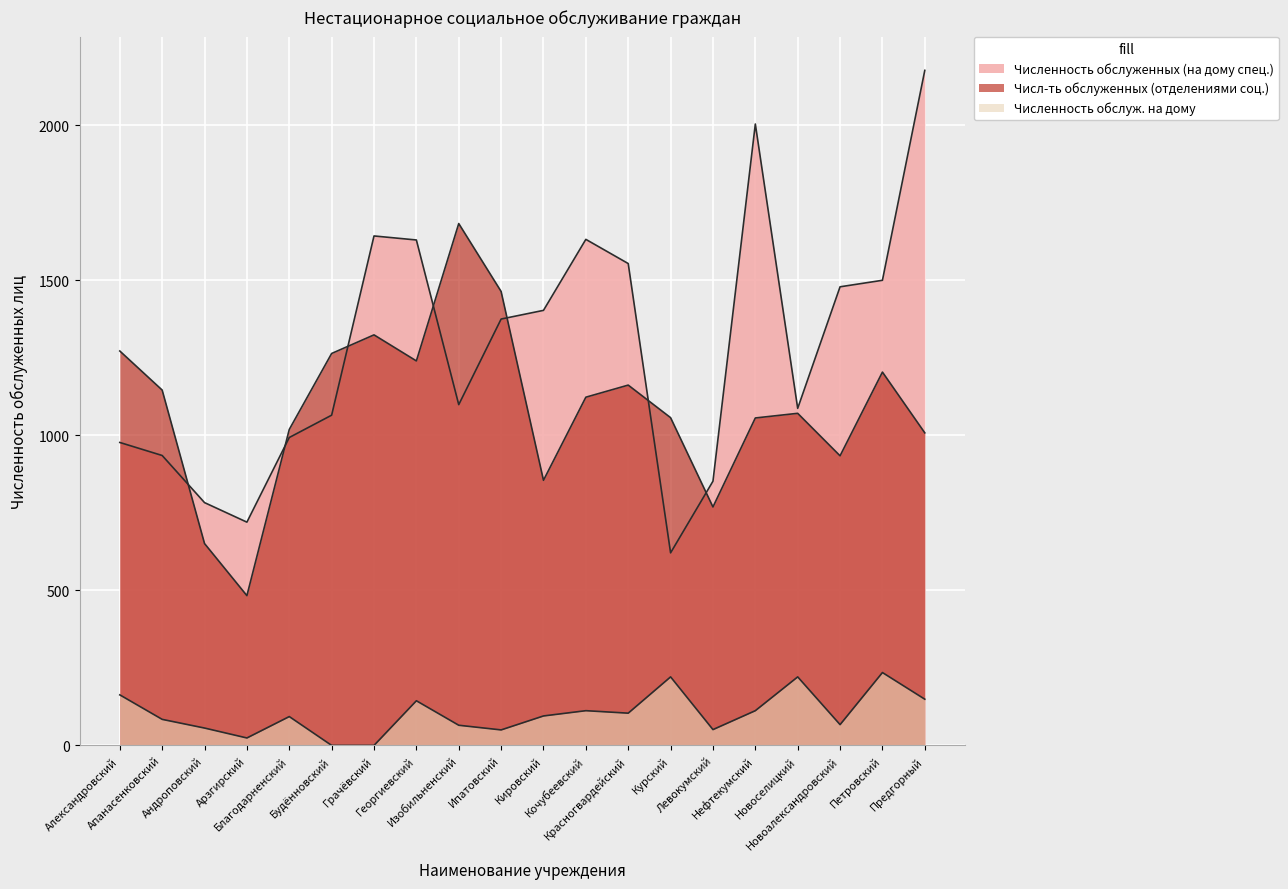

Reading left to right, extract all data points from this chart.

Численность обслуженных (на дому спец.): Александровский=977	Апанасенковский=935	Андроповский=783	Арзгирский=720	Благодарненский=993	Будённовский=1065	Грачёвский=1643	Георгиевский=1630	Изобильненский=1099	Ипатовский=1375	Кировский=1403	Кочубеевский=1632	Красногвардейский=1554	Курский=621	Левокумский=852	Нефтекумский=2004	Новоселицкий=1087	Новоалександровский=1479	Петровский=1500	Предгорный=2177
Числ-ть обслуженных (отделениями соц.): Александровский=1272	Апанасенковский=1146	Андроповский=651	Арзгирский=483	Благодарненский=1019	Будённовский=1264	Грачёвский=1324	Георгиевский=1240	Изобильненский=1683	Ипатовский=1464	Кировский=855	Кочубеевский=1123	Красногвардейский=1162	Курский=1057	Левокумский=769	Нефтекумский=1056	Новоселицкий=1071	Новоалександровский=934	Петровский=1204	Предгорный=1008
Численность обслуж. на дому: Александровский=163	Апанасенковский=84	Андроповский=56	Арзгирский=24	Благодарненский=93	Будённовский=0	Грачёвский=0	Георгиевский=144	Изобильненский=65	Ипатовский=50	Кировский=95	Кочубеевский=112	Красногвардейский=104	Курский=221	Левокумский=51	Нефтекумский=112	Новоселицкий=221	Новоалександровский=67	Петровский=235	Предгорный=149